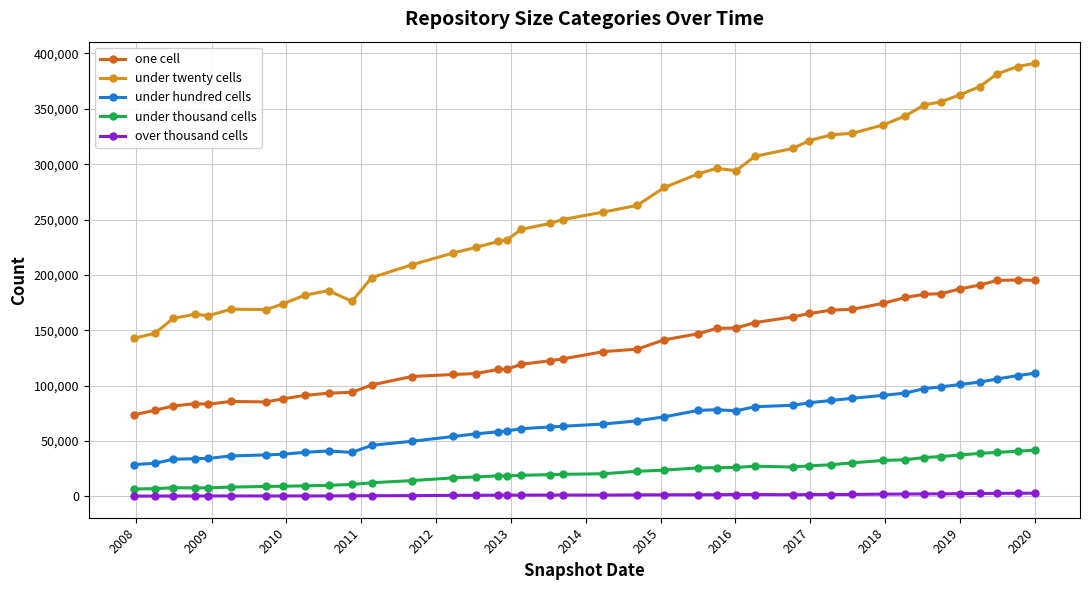

List the series in order of their peak value, lowest first.

over thousand cells, under thousand cells, under hundred cells, one cell, under twenty cells